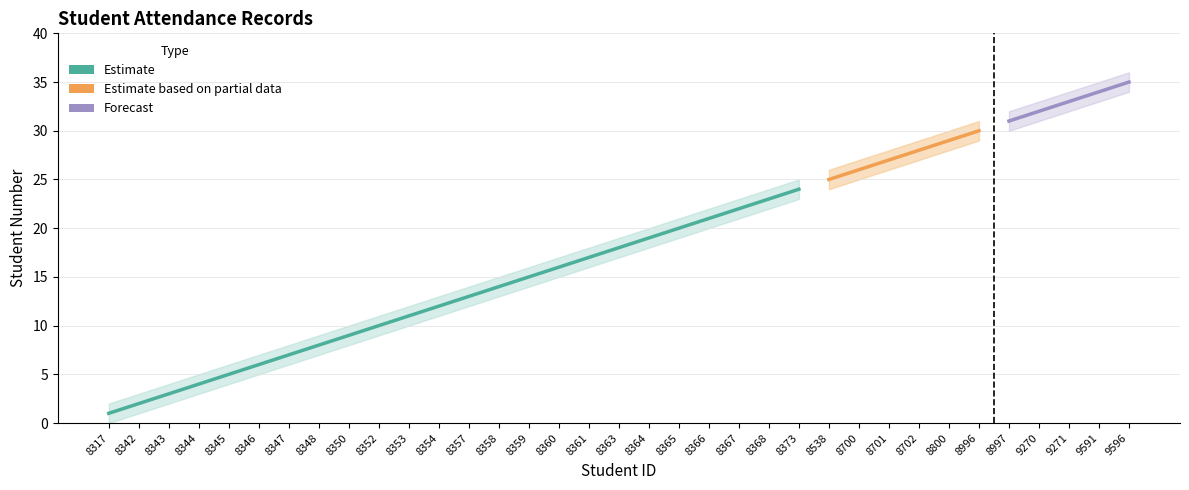

Is the value of Student Count at 8538 greater than the value of Upper Bound at 8345?

Yes